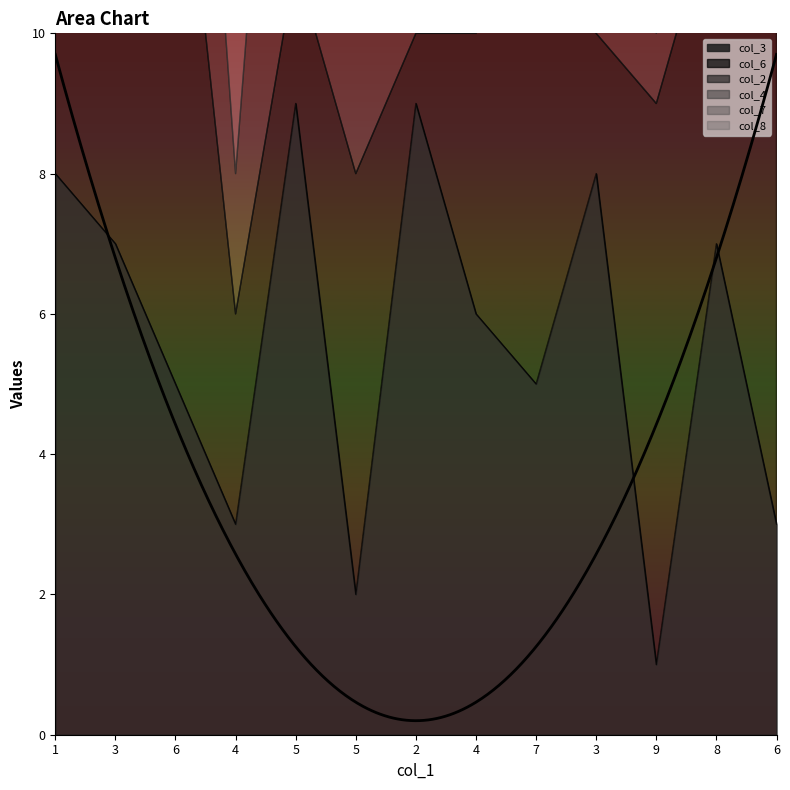

Where is col_7 nearest to the value 5?

3